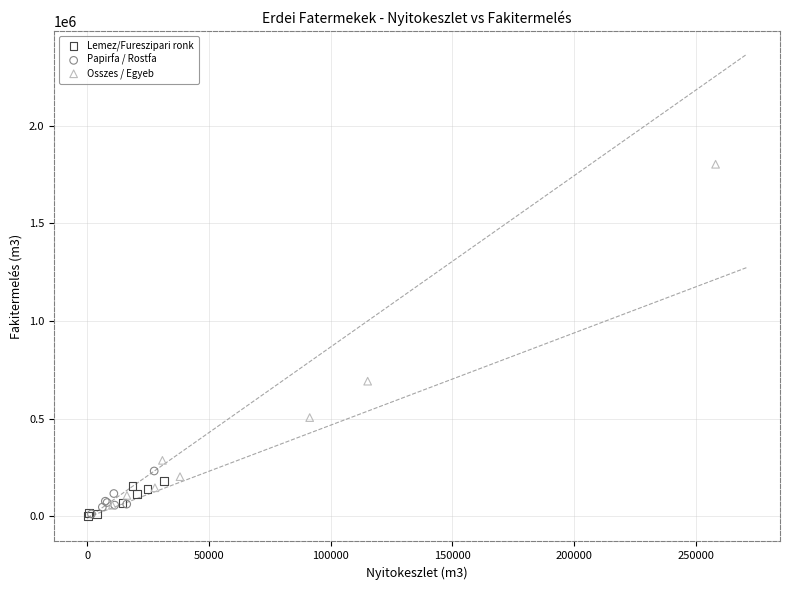

Which series contains the highest Y value?

Osszes / Egyeb